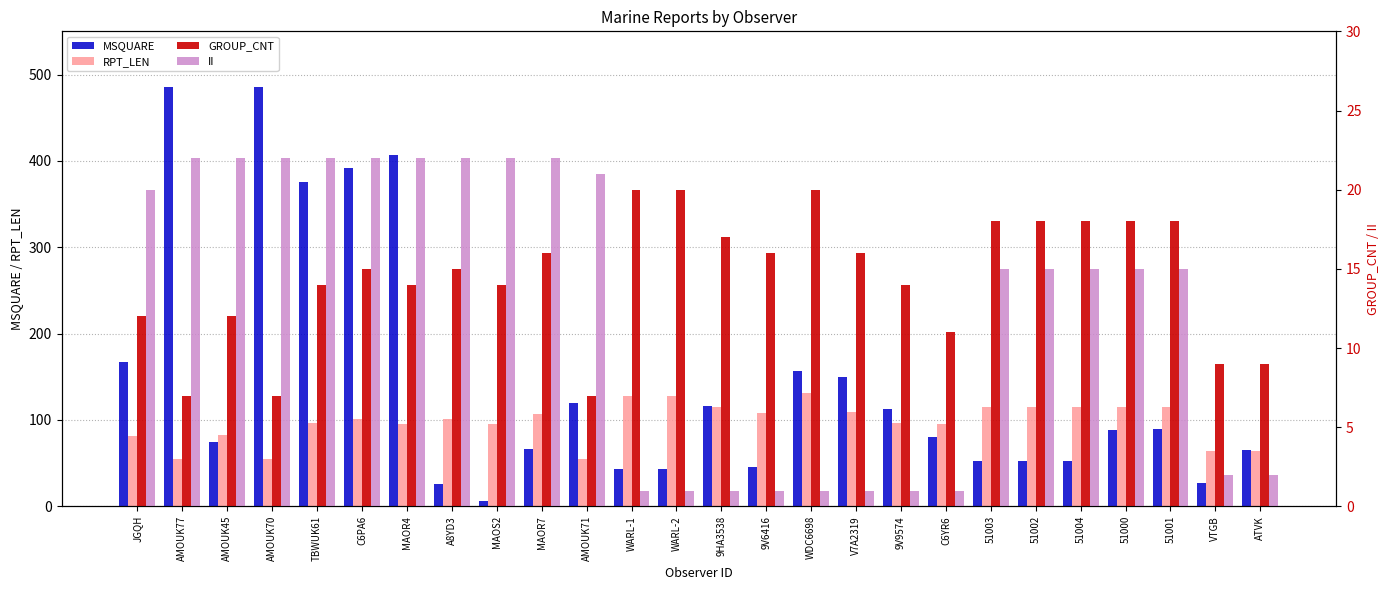

At how many categories does at least one series exceed 73?

24